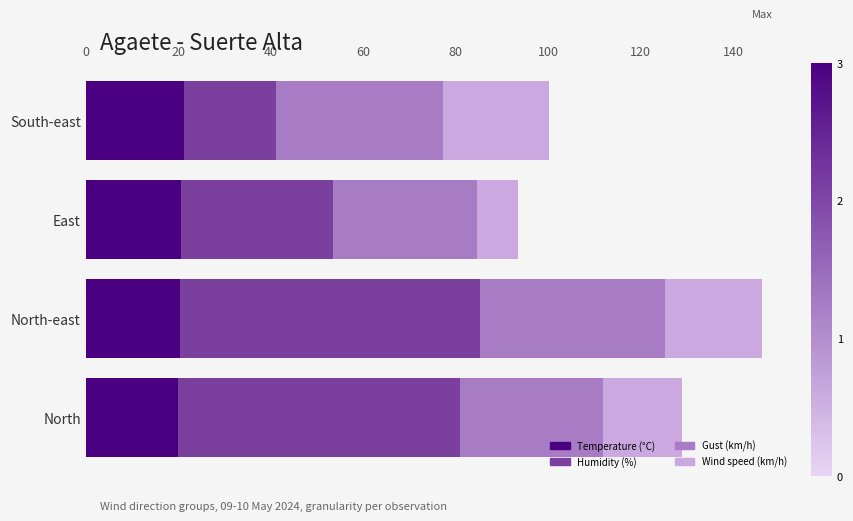

What is the total value across all series at East?

93.5